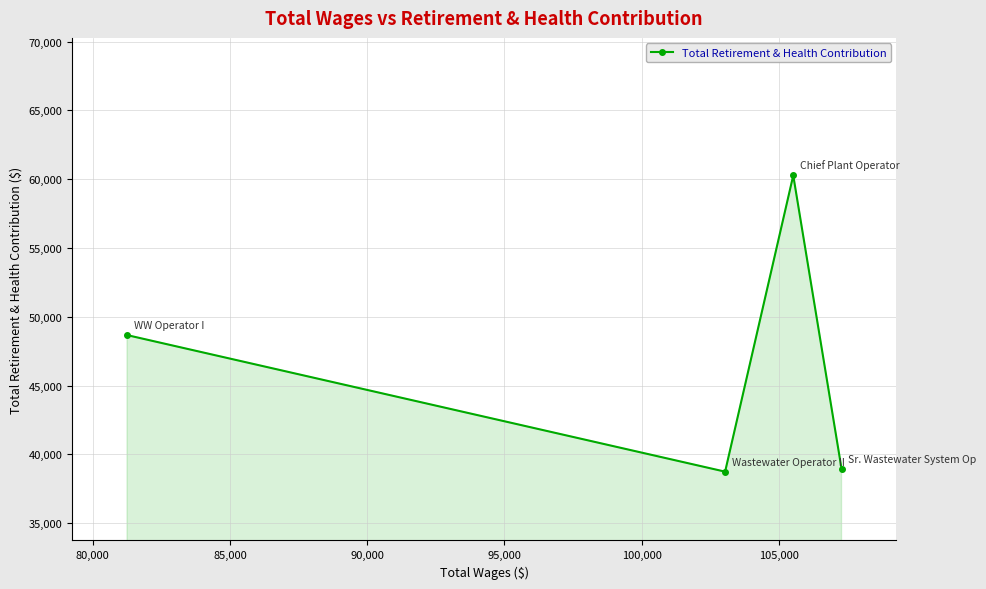

What is the greatest value displayed?

60277